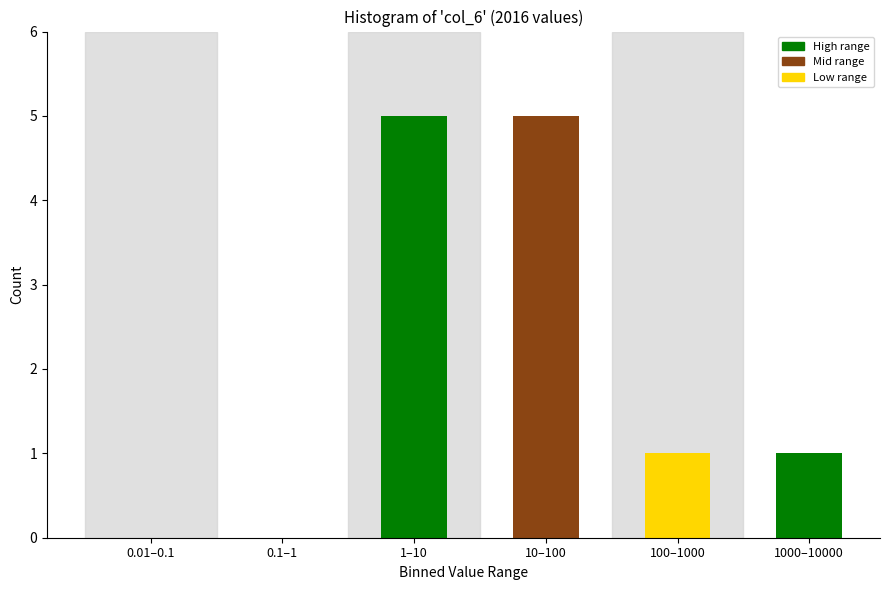

Reading right to left, extract all data points from this chart.

1000–10000=1	100–1000=1	10–100=5	1–10=5	0.1–1=0	0.01–0.1=0